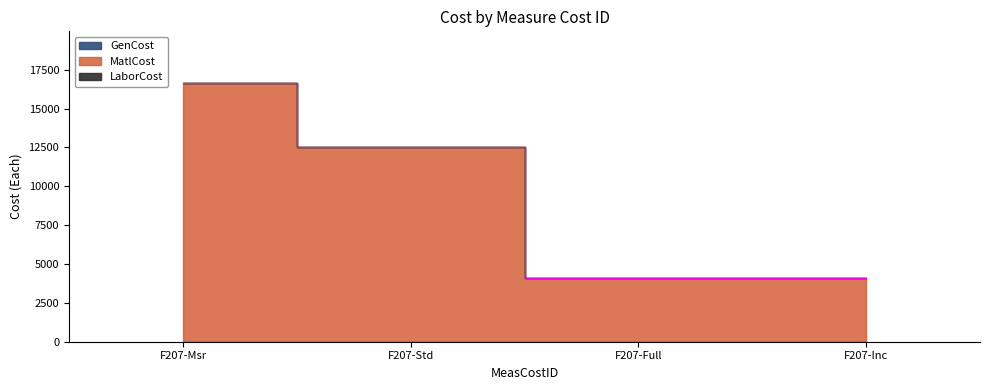

Reading left to right, extract all data points from this chart.

MatlCost: F207-Msr=16641	F207-Std=12513	F207-Full=4128	F207-Inc=4128
GenCost: F207-Msr=0	F207-Std=0	F207-Full=0	F207-Inc=0
LaborCost: F207-Msr=0	F207-Std=0	F207-Full=0	F207-Inc=0